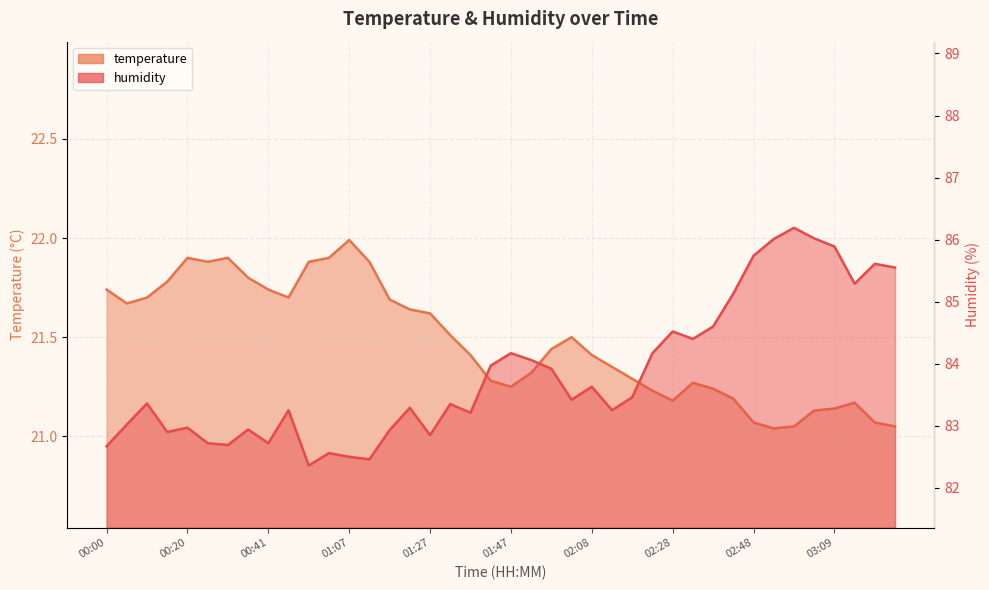

True or false: temperature has a value of 21.2 at 01:47.

True